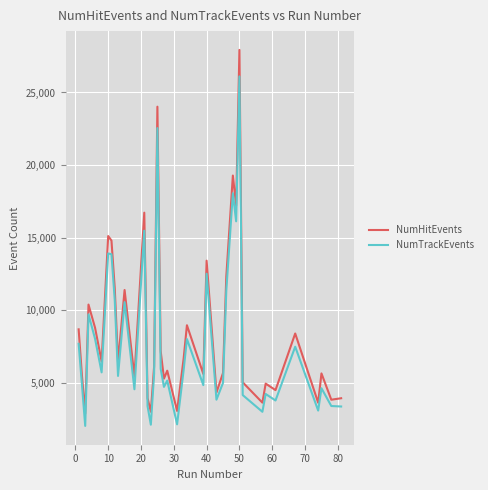

What are all the series names shown in the legend?

NumHitEvents, NumTrackEvents